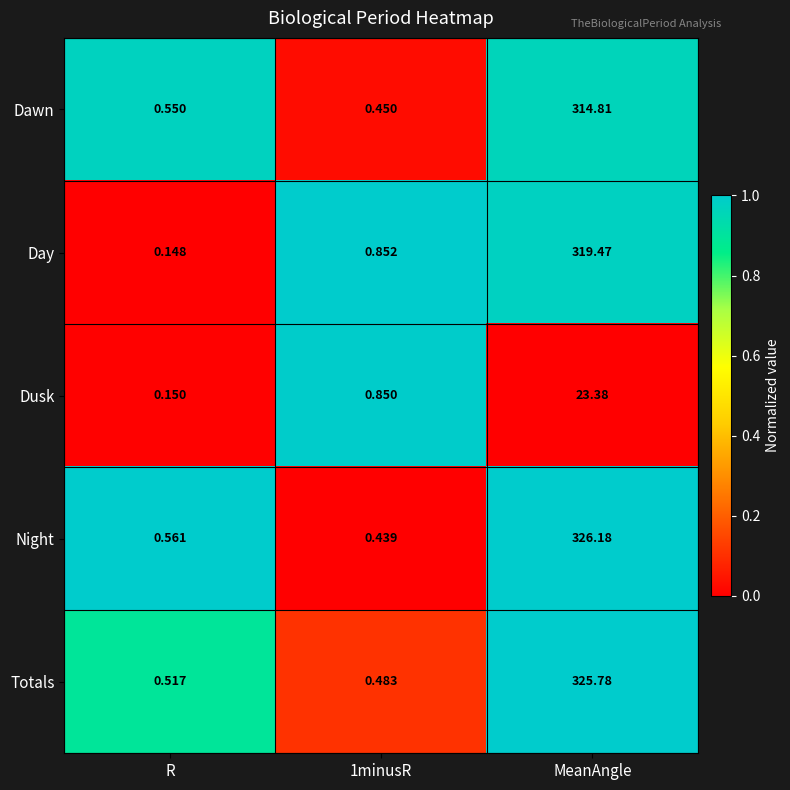

Which category has the lowest value in the Dusk series?

R